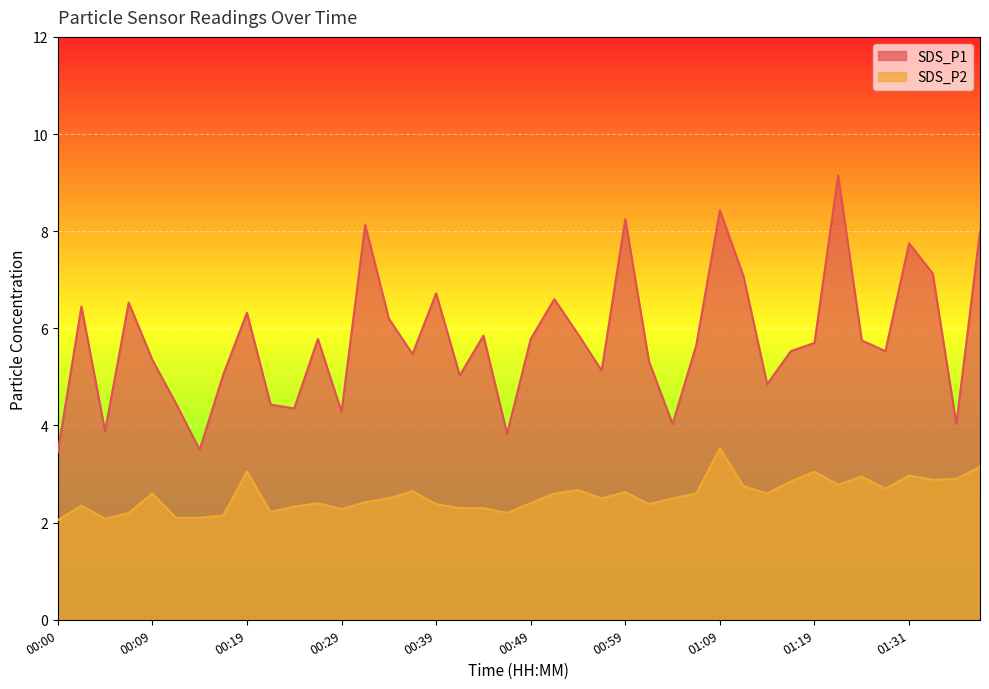

Reading right to left, what are all the values shown in this chart?

SDS_P1: 8.0	4.0	7.1	7.8	5.5	5.8	9.2	5.7	5.5	4.8	7.1	8.4	5.7	4.0	5.3	8.2	5.1	5.9	6.6	5.8	3.8	5.8	5.0	6.7	5.5	6.2	8.1	4.3	5.8	4.3	4.4	6.3	5.0	3.5	4.5	5.3	6.5	3.9	6.5	3.5
SDS_P2: 3.1	2.9	2.9	3.0	2.7	3.0	2.8	3.0	2.9	2.6	2.8	3.5	2.6	2.5	2.4	2.6	2.5	2.7	2.6	2.4	2.2	2.3	2.3	2.4	2.6	2.5	2.4	2.3	2.4	2.3	2.2	3.0	2.1	2.1	2.1	2.6	2.2	2.1	2.4	2.0